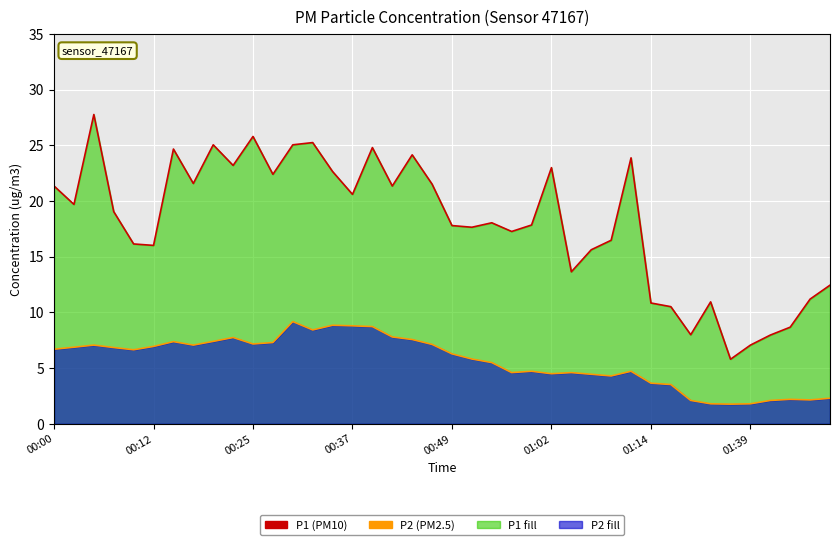

Reading left to right, list all the values displayed in this chart.

P1: 21.4	19.7	27.8	19.1	16.1	16.0	24.7	21.6	25.1	23.2	25.8	22.4	25.1	25.2	22.6	20.6	24.8	21.4	24.1	21.5	17.8	17.6	18.1	17.3	17.9	23.0	13.7	15.6	16.5	23.9	10.8	10.5	8.0	10.9	5.8	7.1	8.0	8.7	11.2	12.4
P2: 6.7	6.9	7.1	6.8	6.7	7.0	7.4	7.1	7.4	7.8	7.2	7.3	9.2	8.4	8.8	8.8	8.7	7.8	7.6	7.1	6.3	5.8	5.5	4.6	4.7	4.5	4.6	4.5	4.3	4.7	3.6	3.5	2.1	1.8	1.8	1.8	2.1	2.2	2.1	2.3